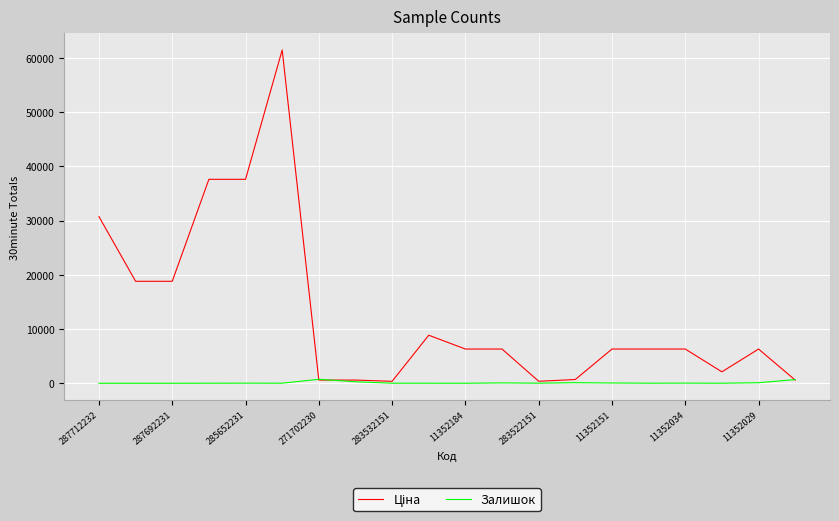

What is the greatest value displayed?

61434.3